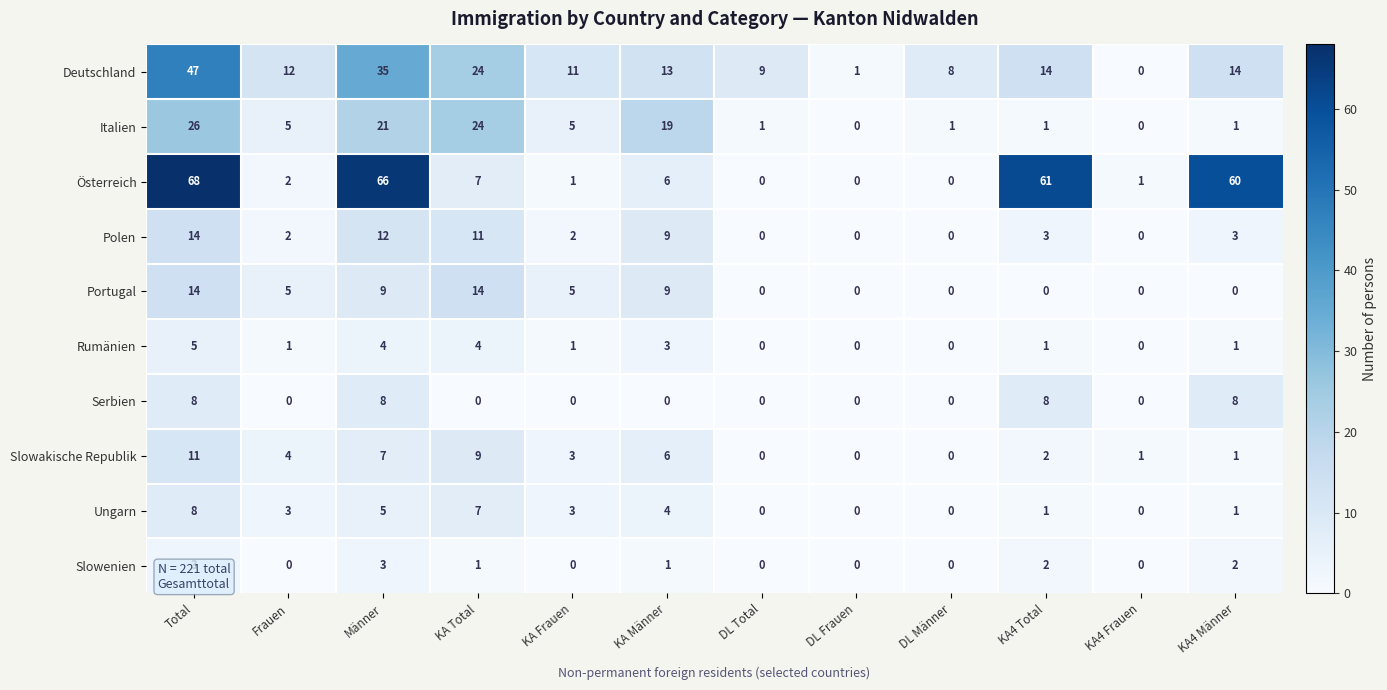

What is the difference between the Slowakische Republik values at DL Frauen and KA Männer?

6